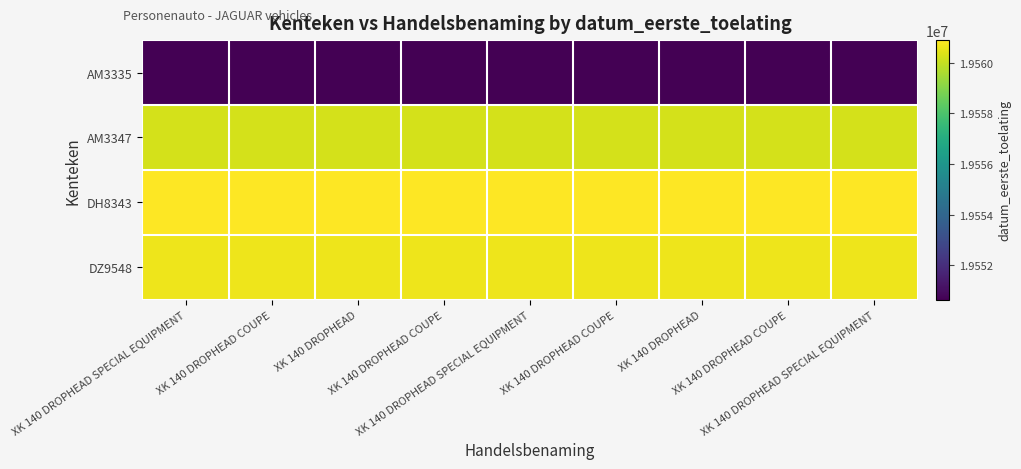

Which series has the largest total across all categories?

DH8343